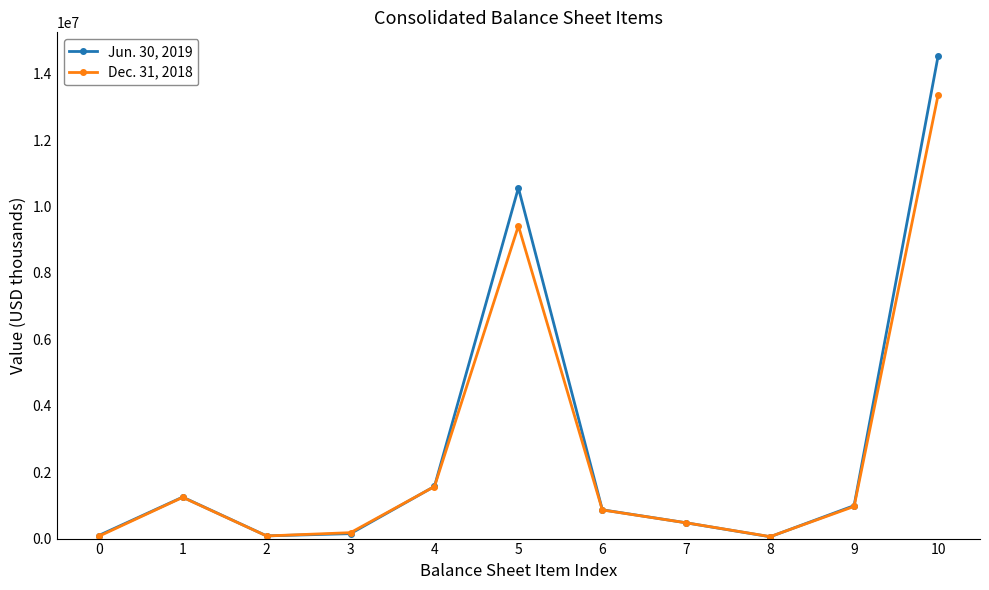

True or false: Jun. 30, 2019 has a value of 581702 at 1.

False